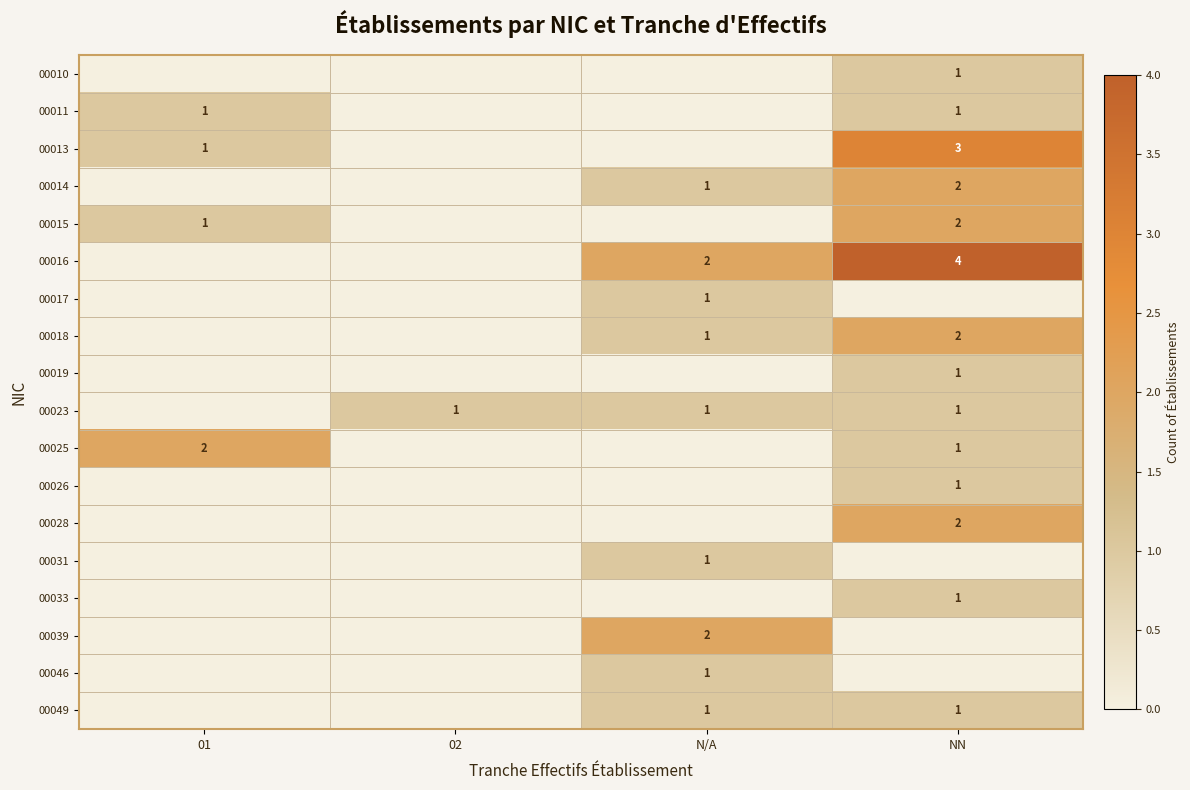

True or false: 00018 has a value of 3 at NN.

False